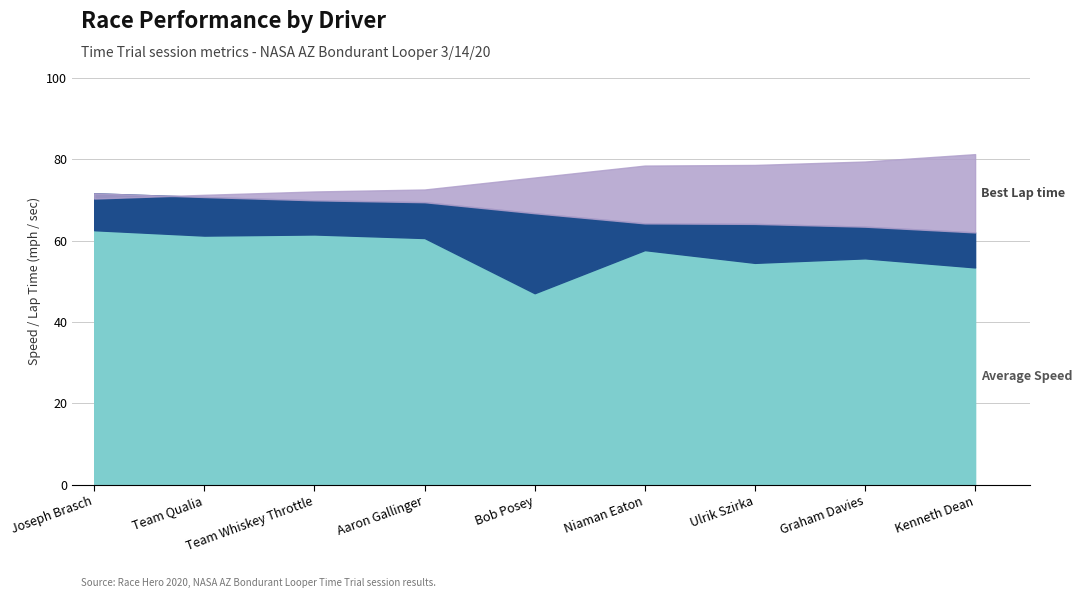

How many data points does each series have?

9